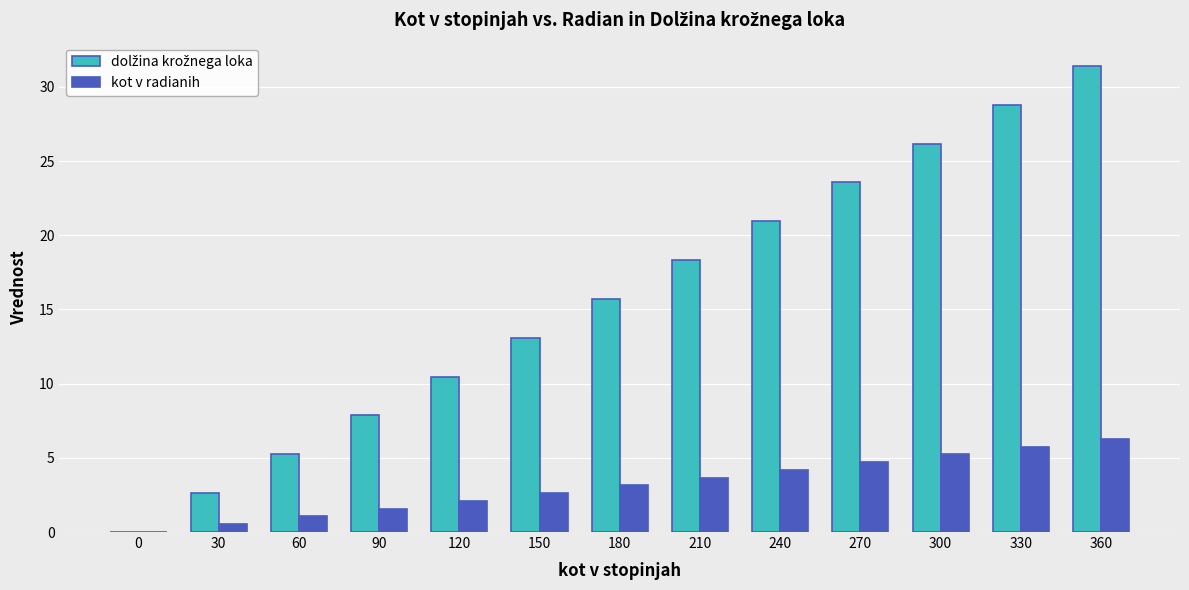

True or false: kot v radianih has a value of 2.7 at 90.

False